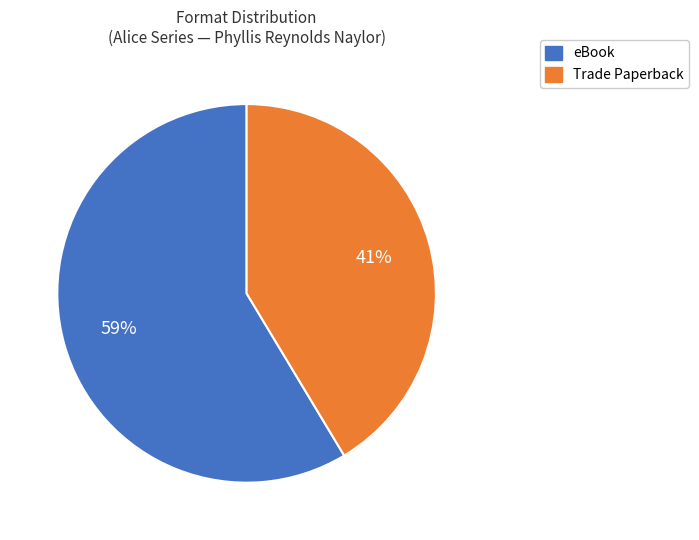

To the nearest percent, what percentage of the pie is eBook?

59%